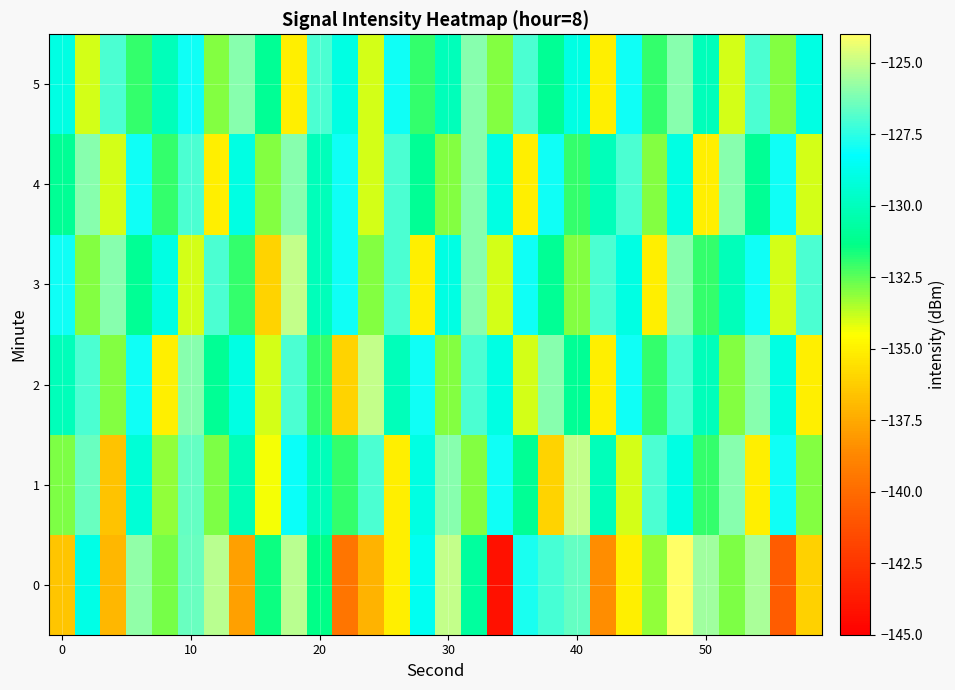

Which series has the largest total across all categories?

3